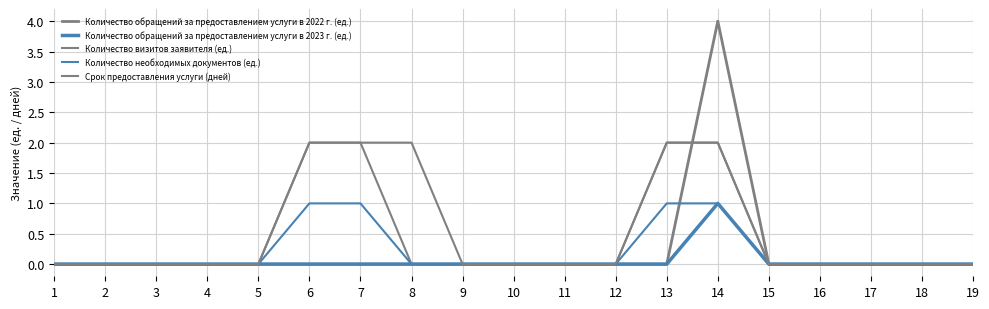

How many distinct data groups are displayed?

5